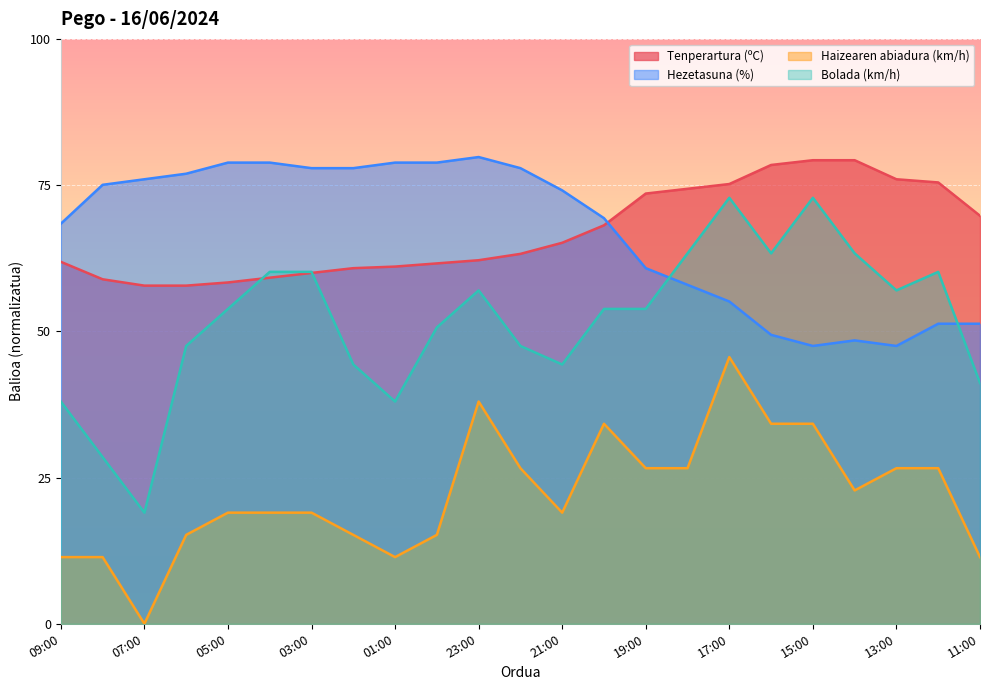

What is the approximate value of Hezetasuna (%) at 22:00?

77.9